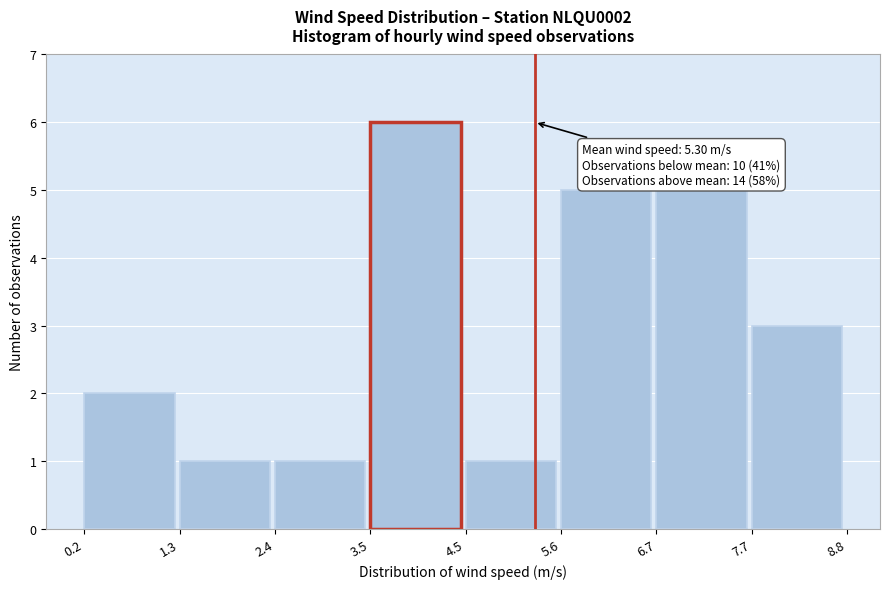

Over which range of the x-axis is the bar tallest?

3.5 to 4.5